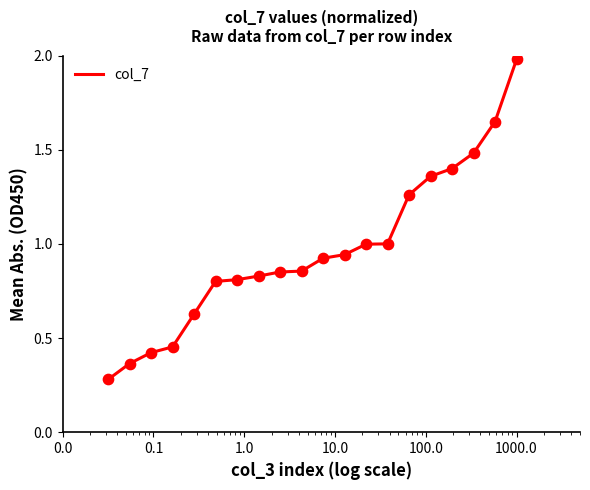

What is the difference between the maximum and minimum values?

1.7